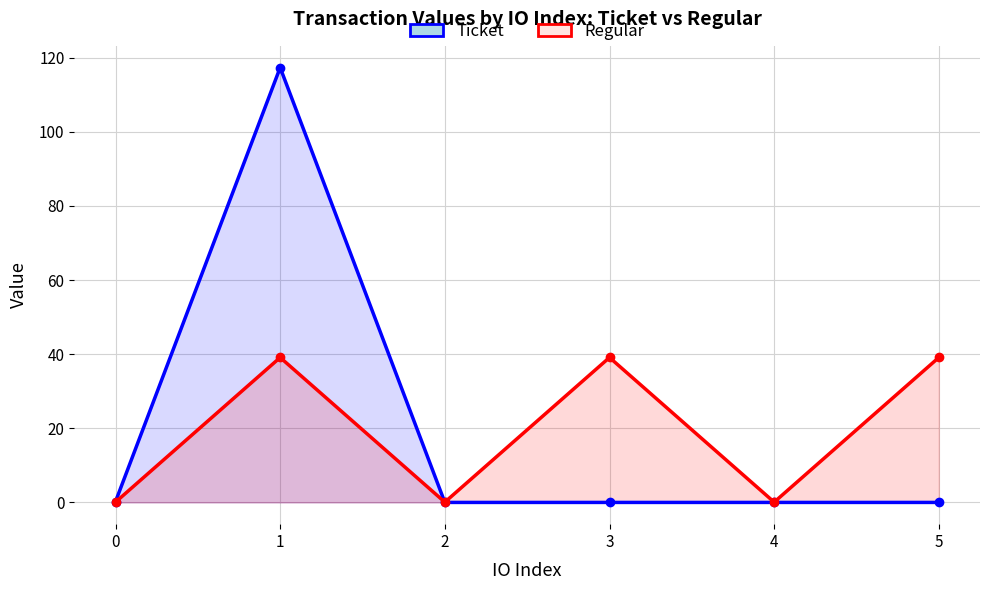

Which category has the highest value across all series?

1